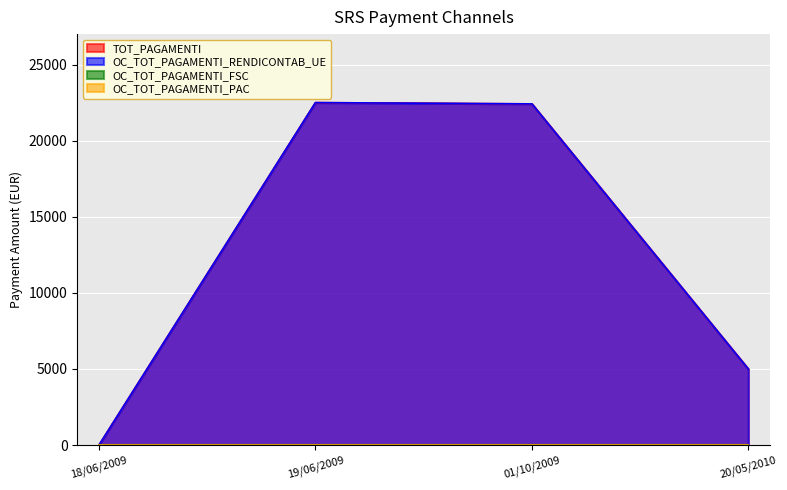

What is the average value of the TOT_PAGAMENTI series?

12476.8